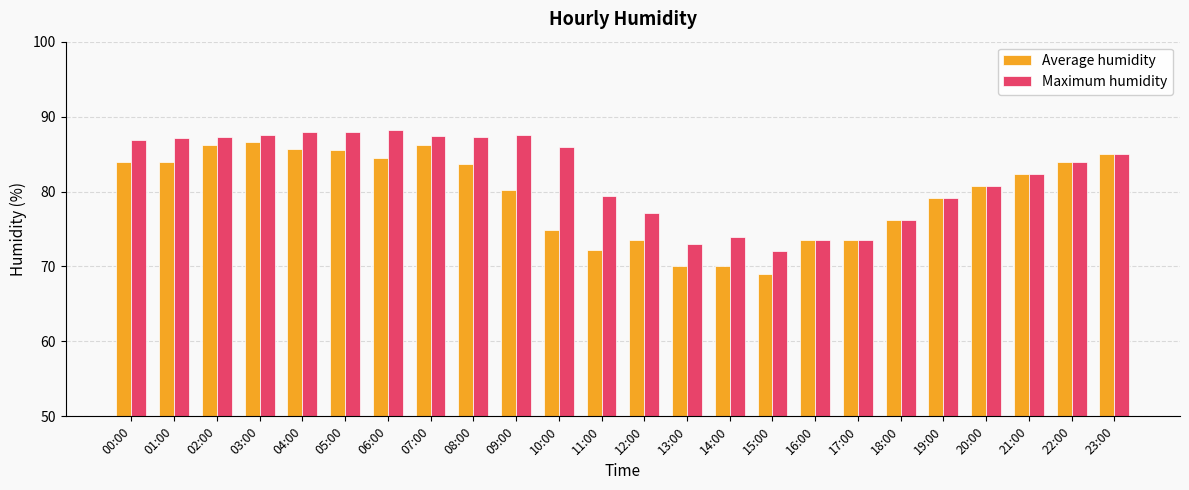

Rank the series by their maximum value, from highest to lowest.

Maximum humidity, Average humidity